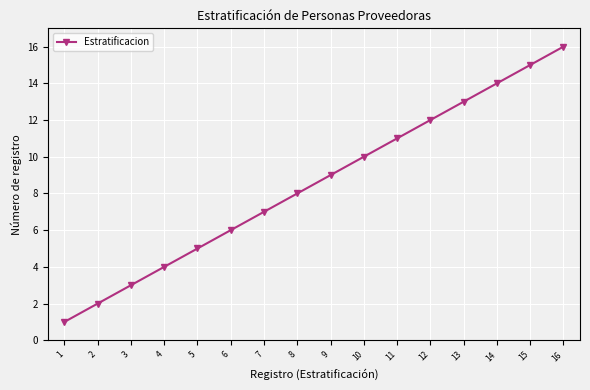

What is the maximum value shown in the chart?

16